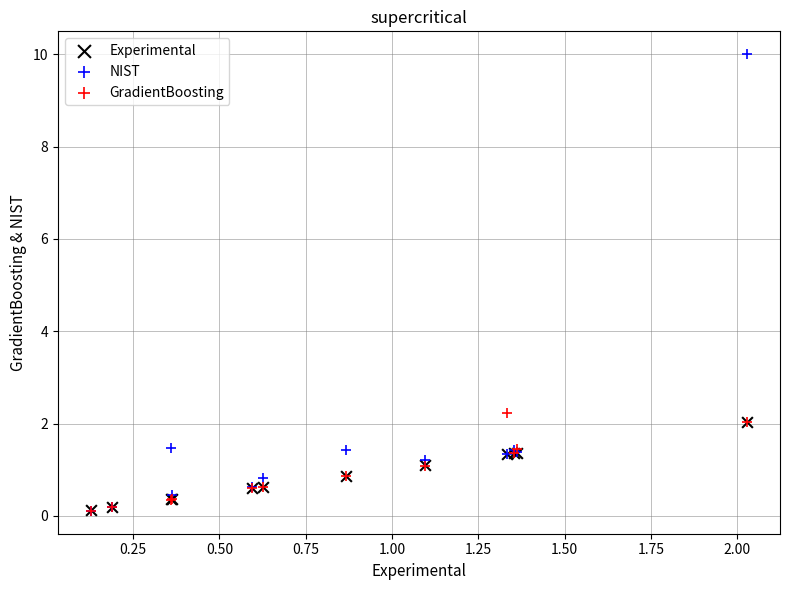

What are all the series names shown in the legend?

Experimental, NIST, GradientBoosting